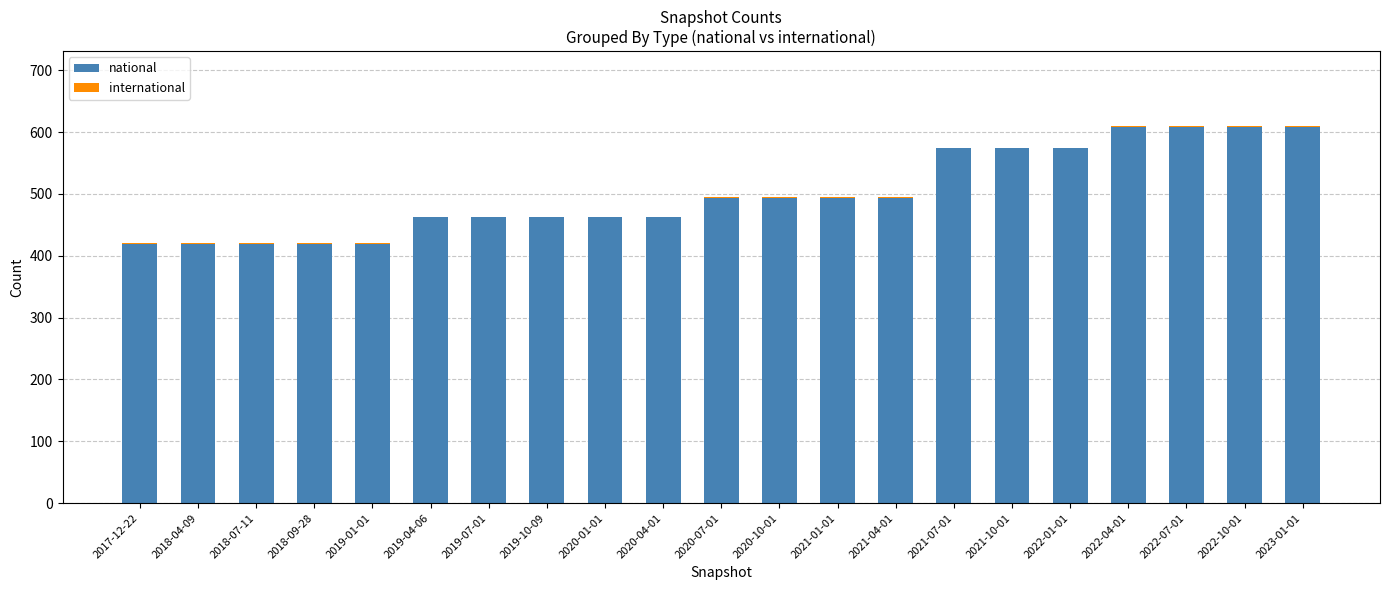

The national series shows 419 at 2018-09-28. True or false?

True